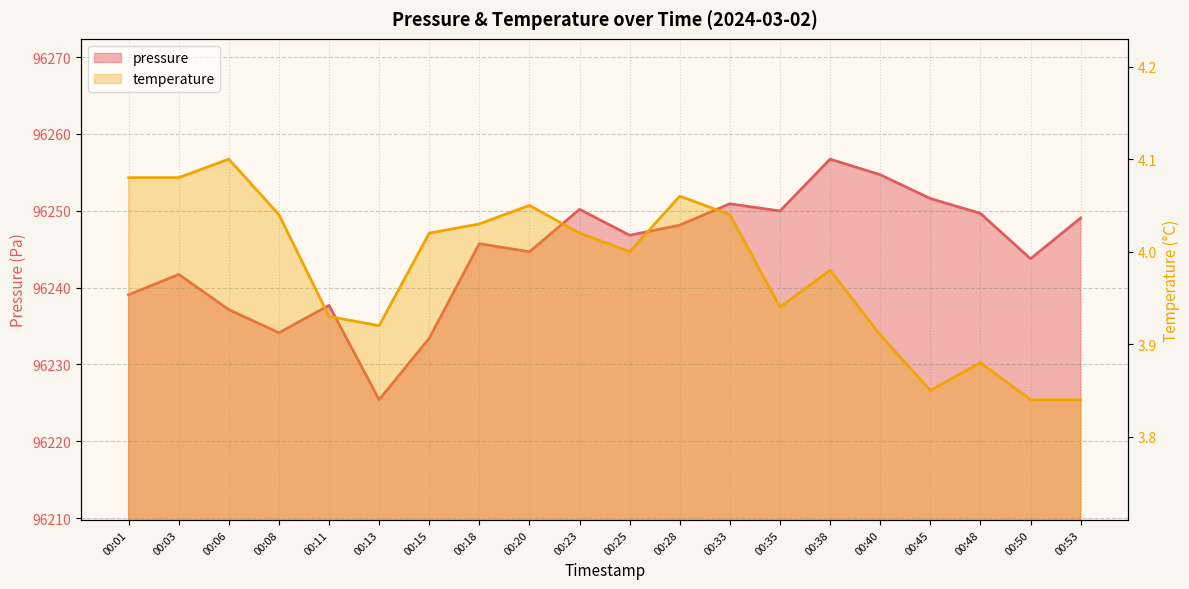

At which label does temperature first exceed 4?

00:01